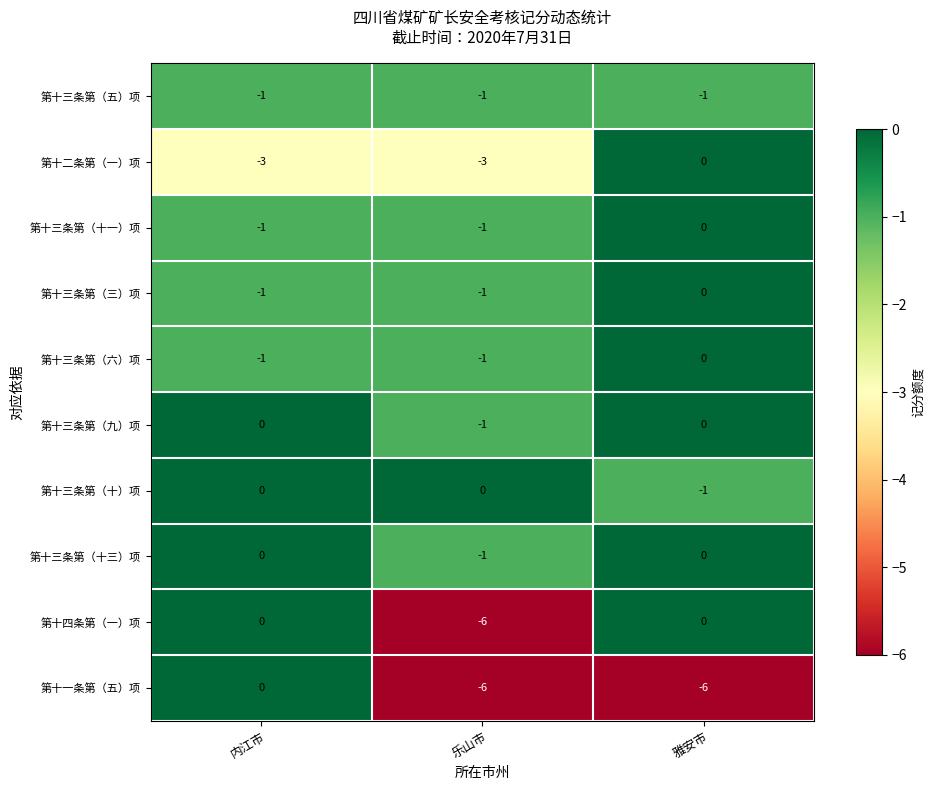

Where is 第十三条第（十一）项 nearest to the value 0?

雅安市